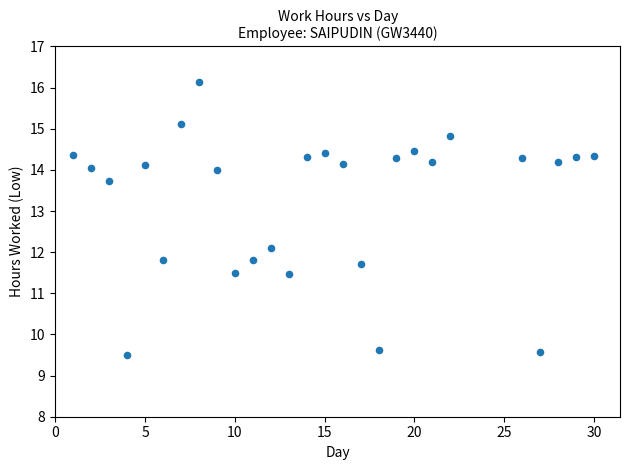

What is the range of X values (max minus min)?

29.0